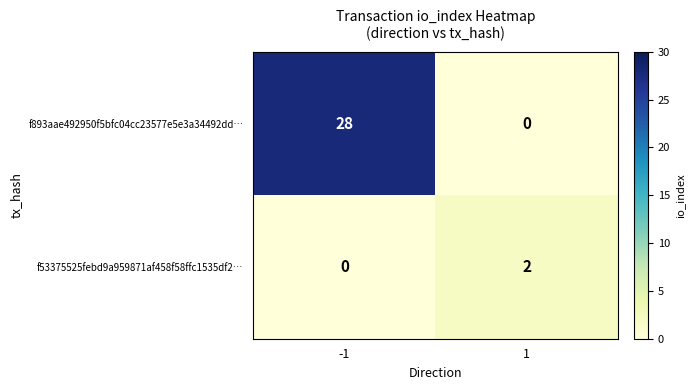

What is the maximum value shown in the chart?

28